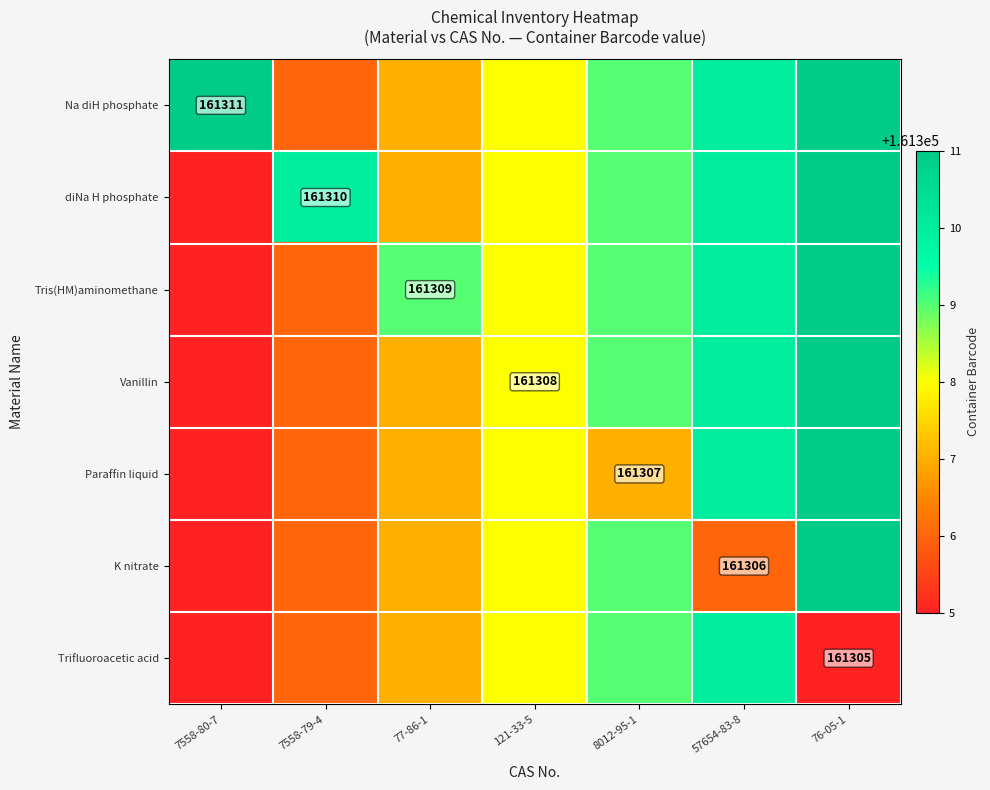

The Paraffin liquid series shows 259364 at 8012-95-1. True or false?

False